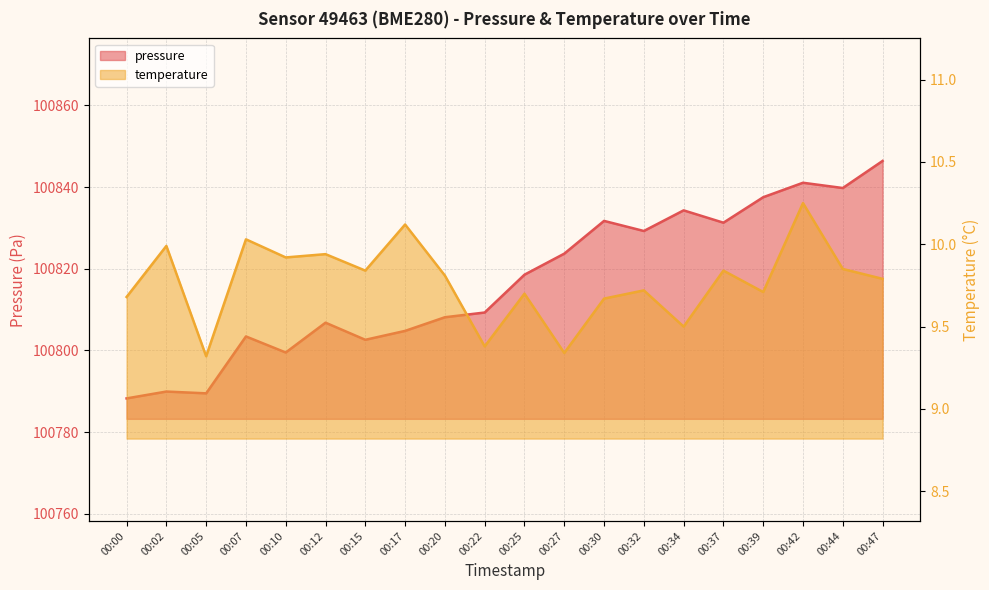

Rank the series by their maximum value, from highest to lowest.

pressure, temperature